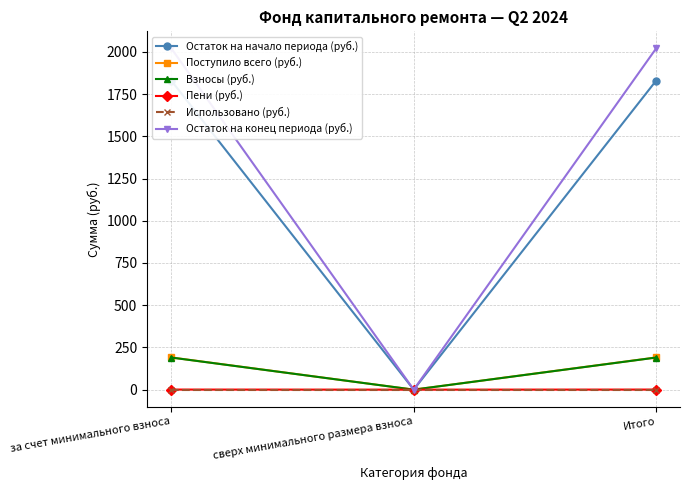

Reading left to right, list all the values displayed in this chart.

Остаток на начало периода (руб.): за счет минимального взноса=1830.1	сверх минимального размера взноса=0.0	Итого=1830.1
Поступило всего (руб.): за счет минимального взноса=190.7	сверх минимального размера взноса=0.0	Итого=190.7
Взносы (руб.): за счет минимального взноса=190.1	сверх минимального размера взноса=0.0	Итого=190.1
Пени (руб.): за счет минимального взноса=0.5	сверх минимального размера взноса=0.0	Итого=0.5
Использовано (руб.): за счет минимального взноса=0.0	сверх минимального размера взноса=0.0	Итого=0.0
Остаток на конец периода (руб.): за счет минимального взноса=2020.8	сверх минимального размера взноса=0.0	Итого=2020.8